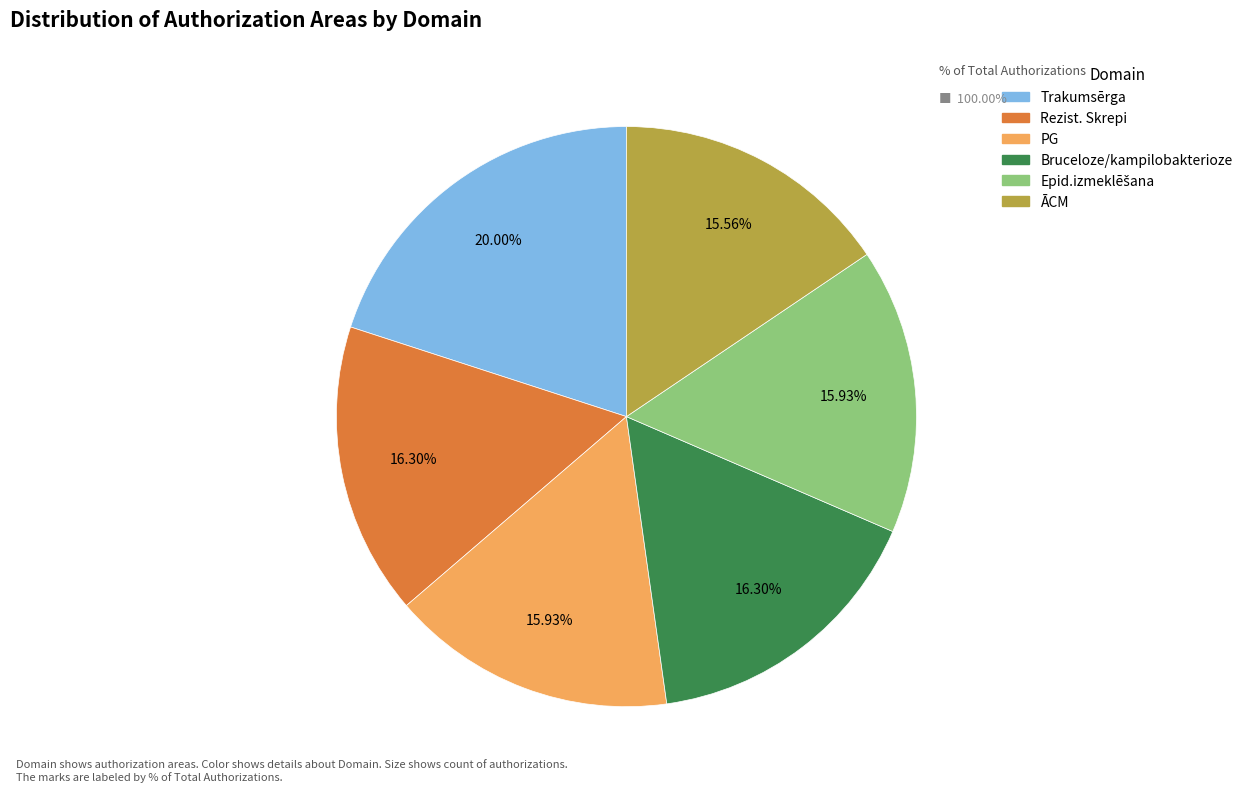

To the nearest percent, what is the average slice percentage?

17%